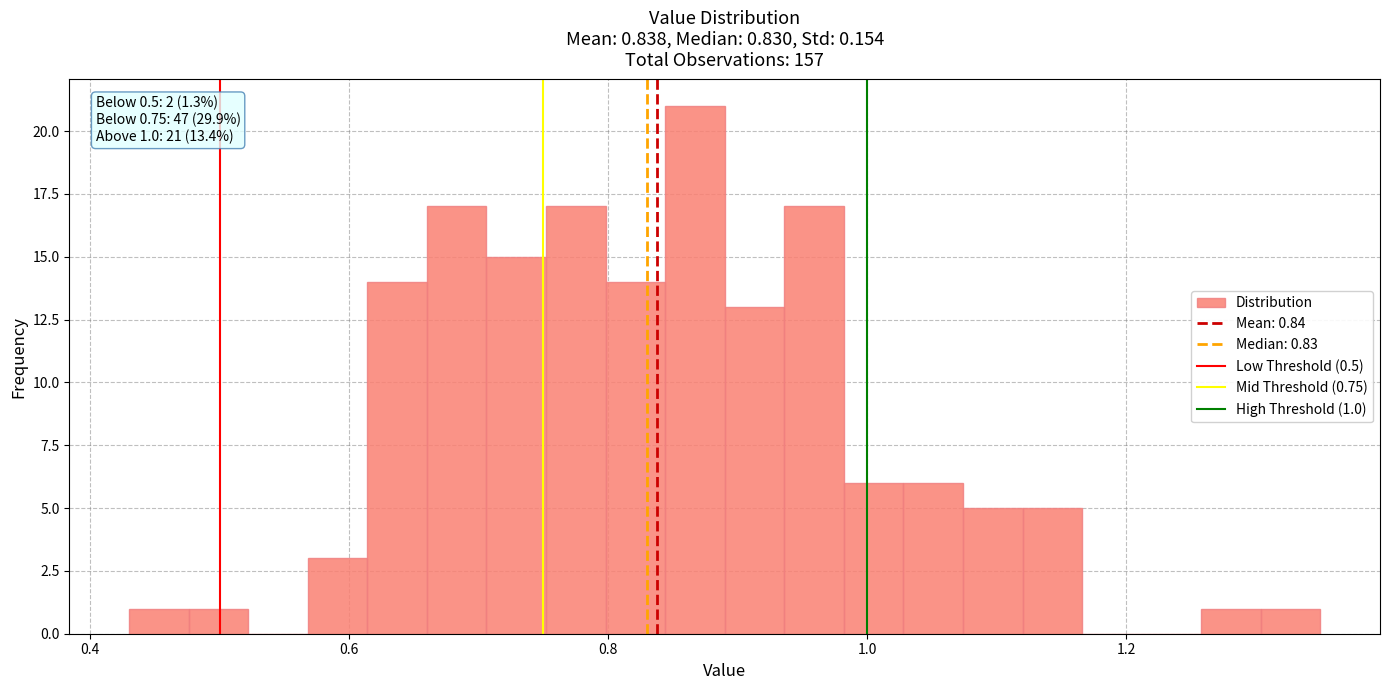

Read against the x-axis, roughly where is the centre of the tallest bar?

0.86